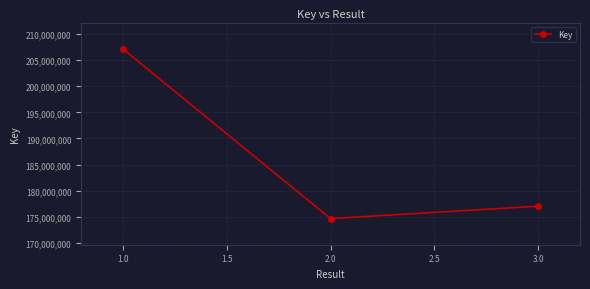

How many distinct data groups are displayed?

1